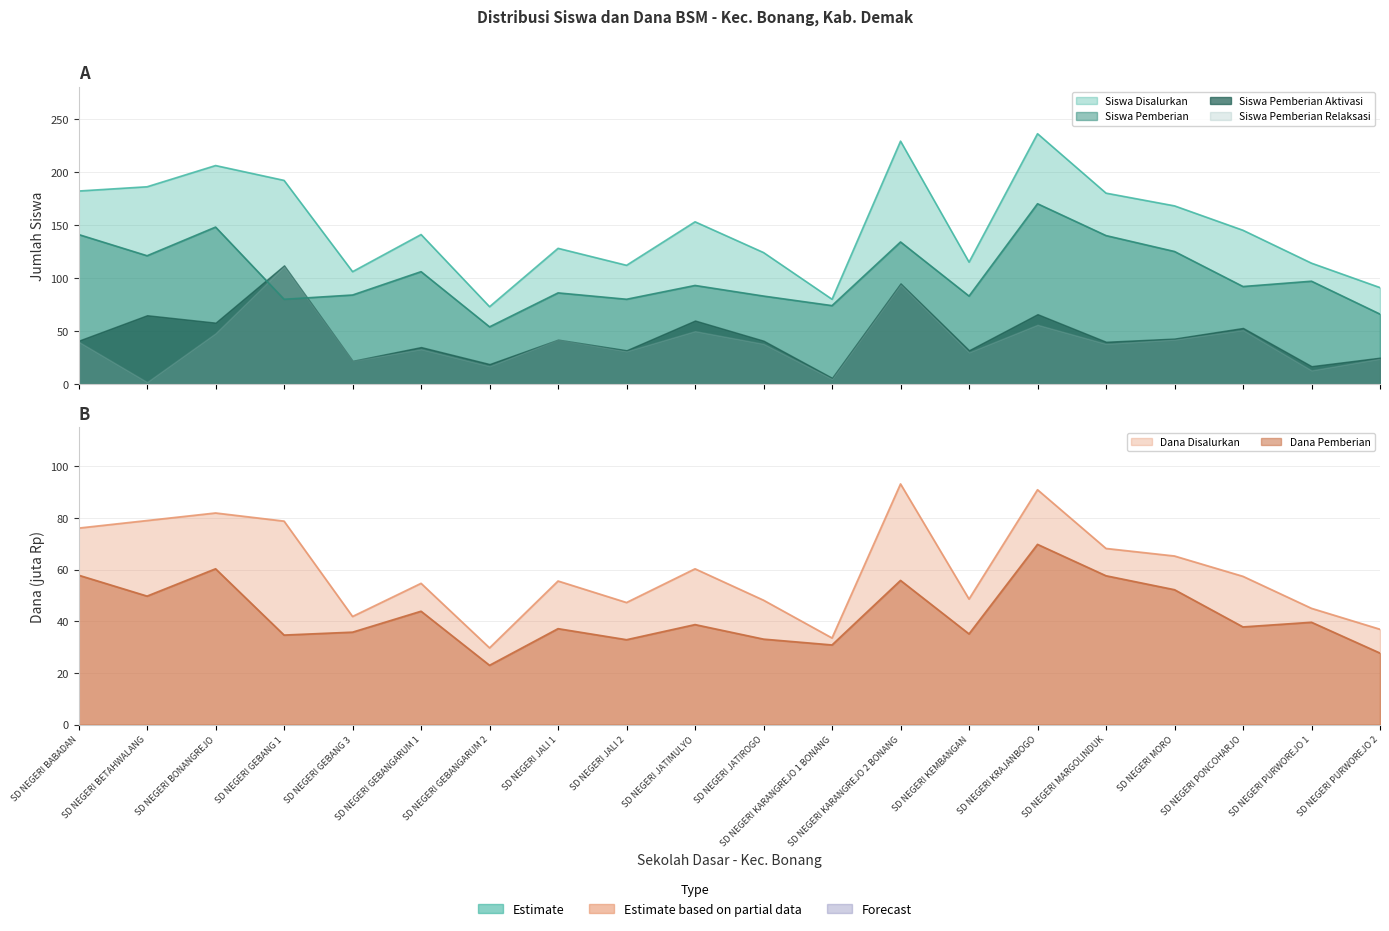

What is the spread (max minus min) of values at SD NEGERI BONANGREJO?

145.7